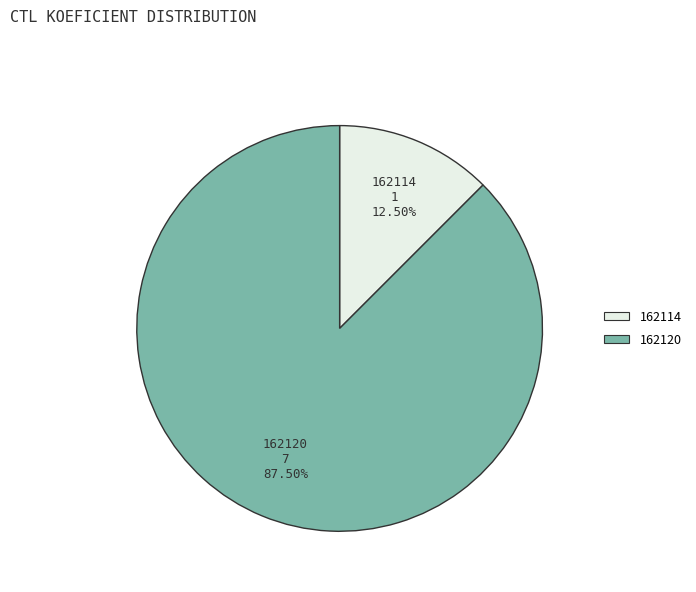

Is there a majority slice in this chart?

Yes